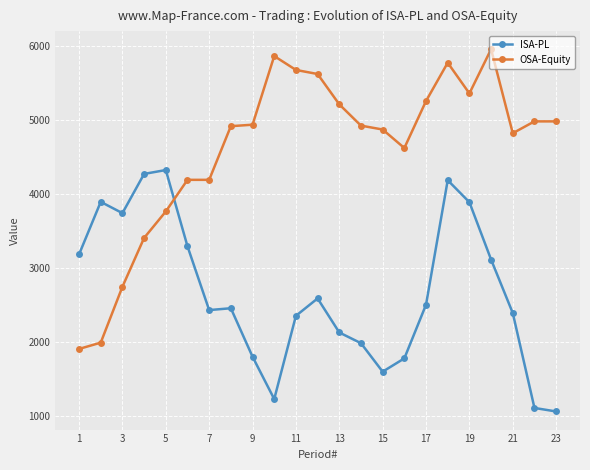

True or false: OSA-Equity has more than 2 interior local peaks.

True